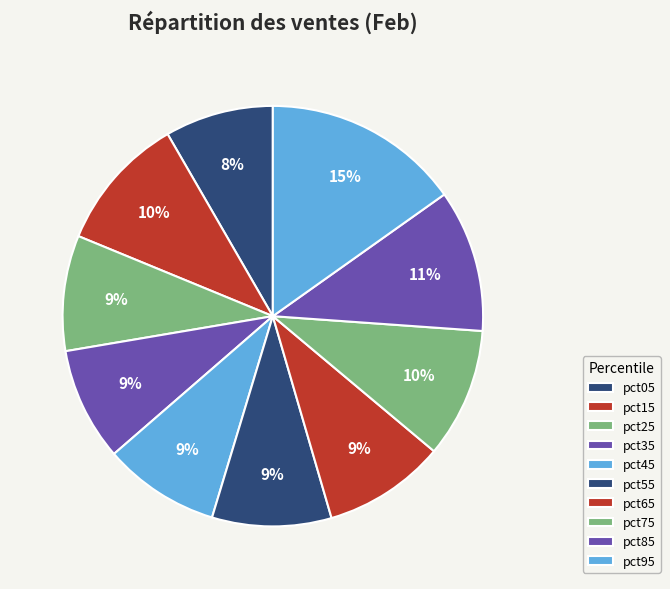

What percentage is the pct95 slice, to the nearest percent?

15%